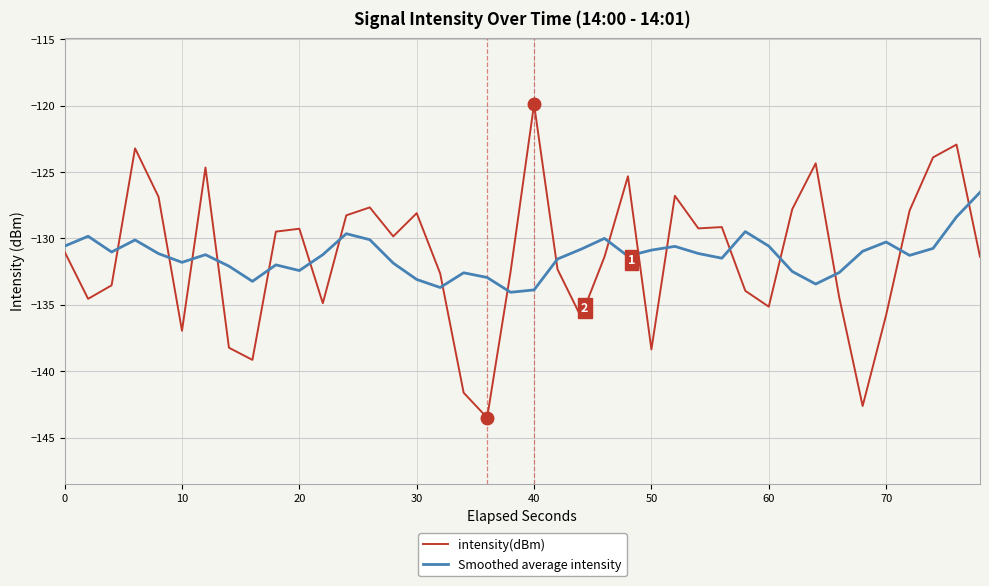

Which series has the widest spread of values?

intensity(dBm)